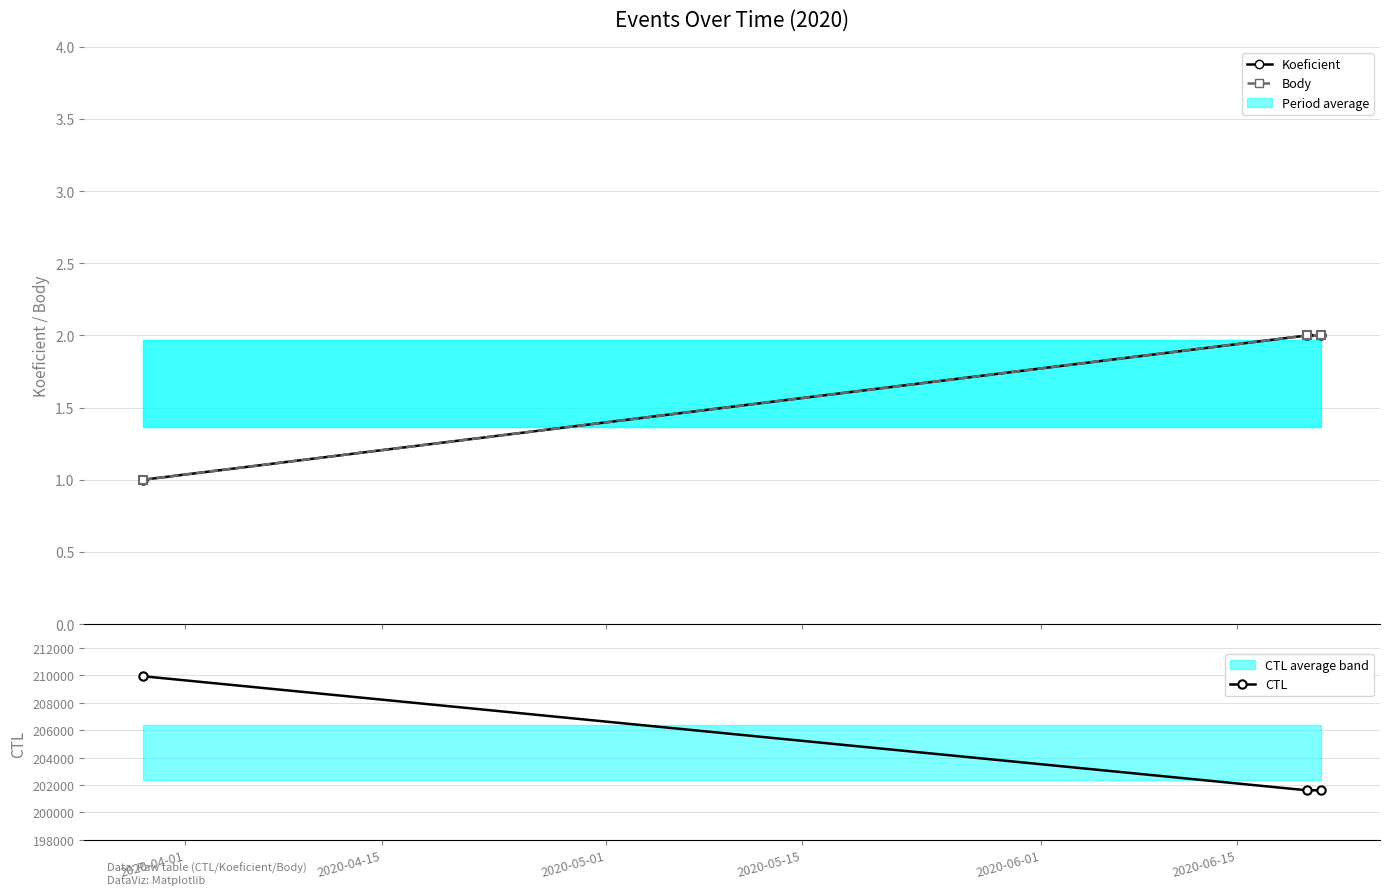

Which series changed the most between 2020-04-01 and 2020-05-01?

CTL